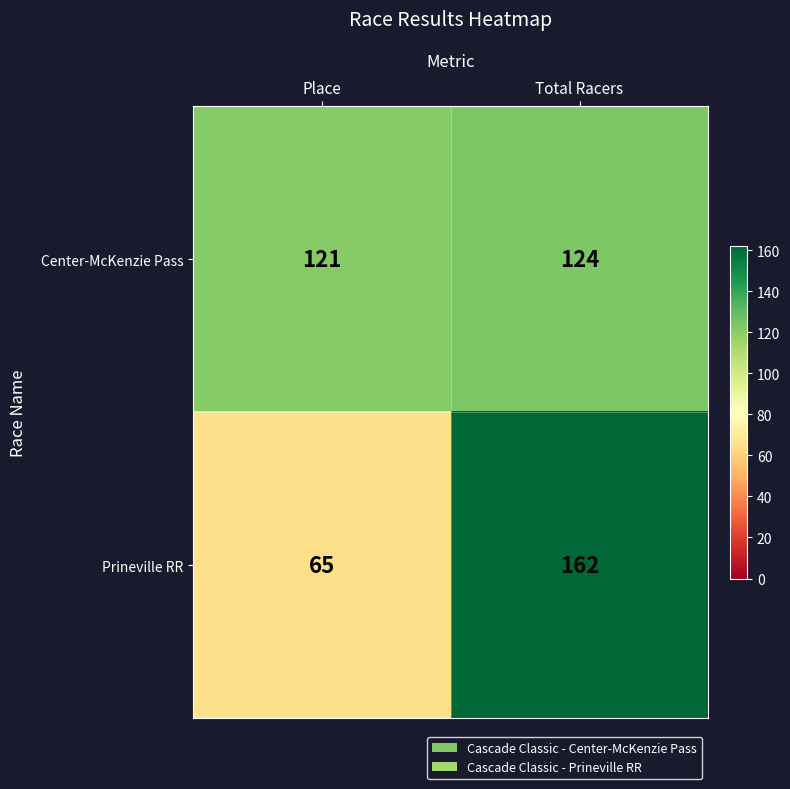

Rank the series by their average value, from lowest to highest.

Prineville RR, Center-McKenzie Pass